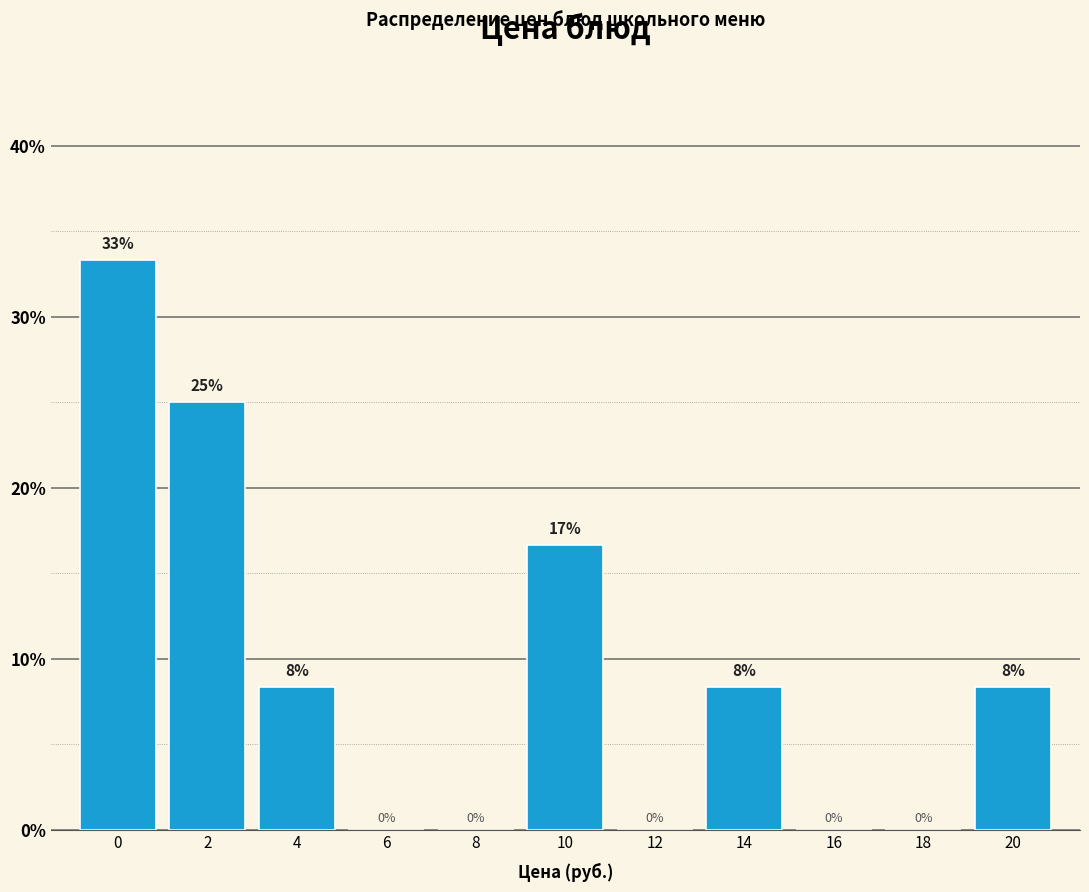

Which has a higher value, 8 or 10?

10